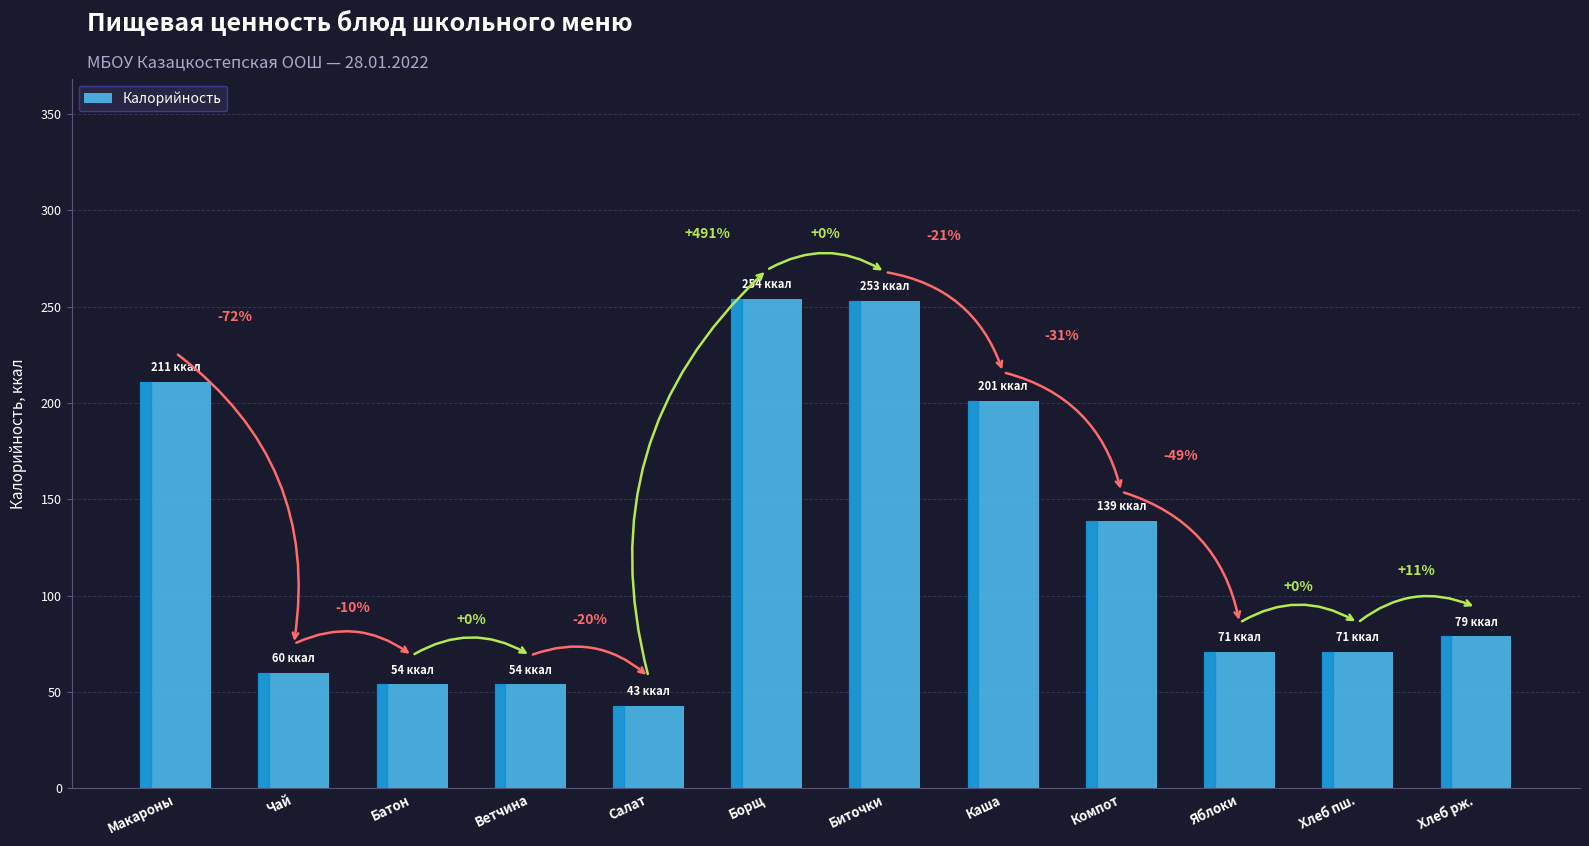

How many bars are there in total?

12